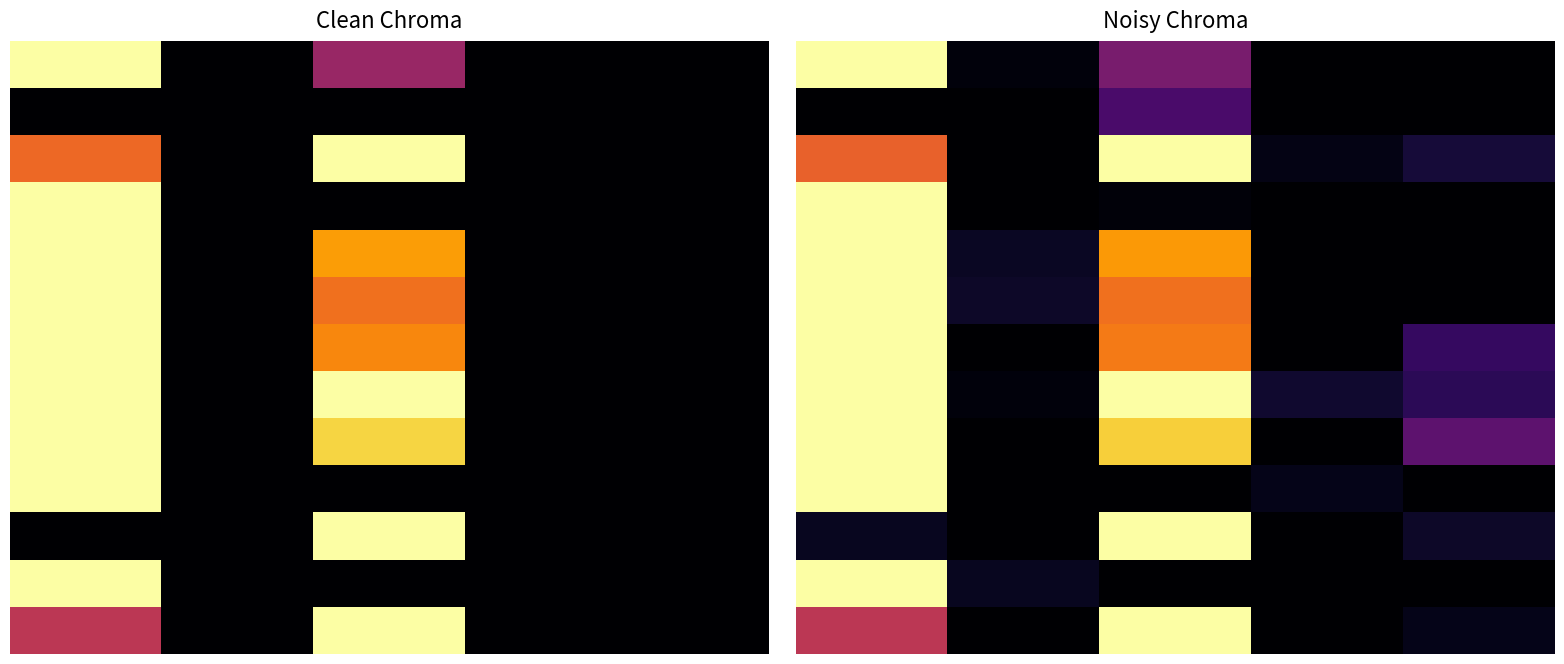

What is the total value across all series at 0?

10.2